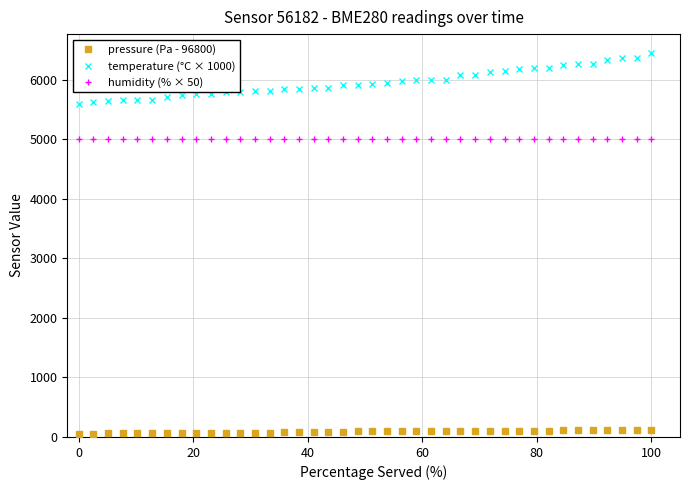

True or false: humidity (% × 50) and temperature (°C × 1000) cross at least once.

False